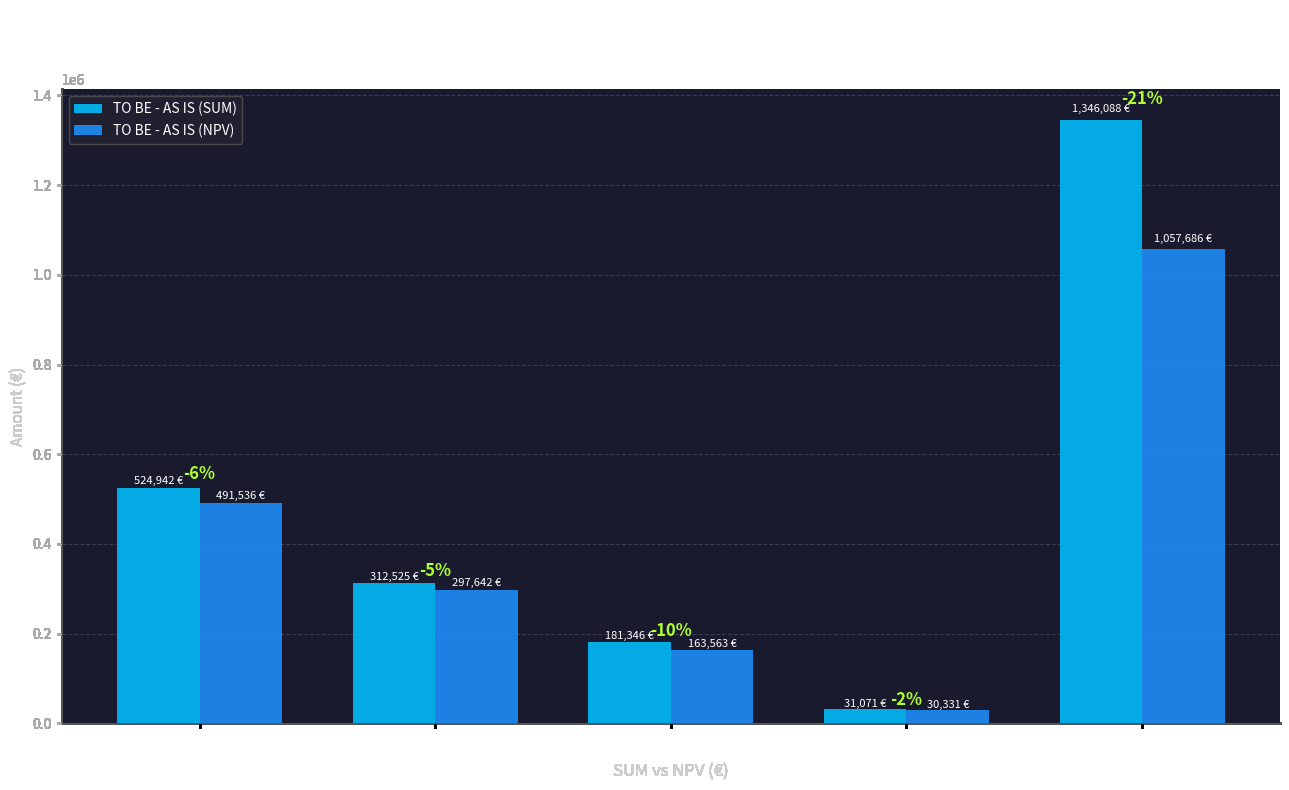

How many groups of bars are there?

5